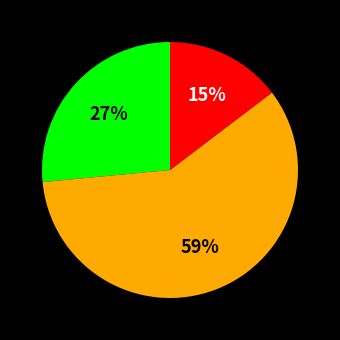

Does any single category account for the majority?

Yes